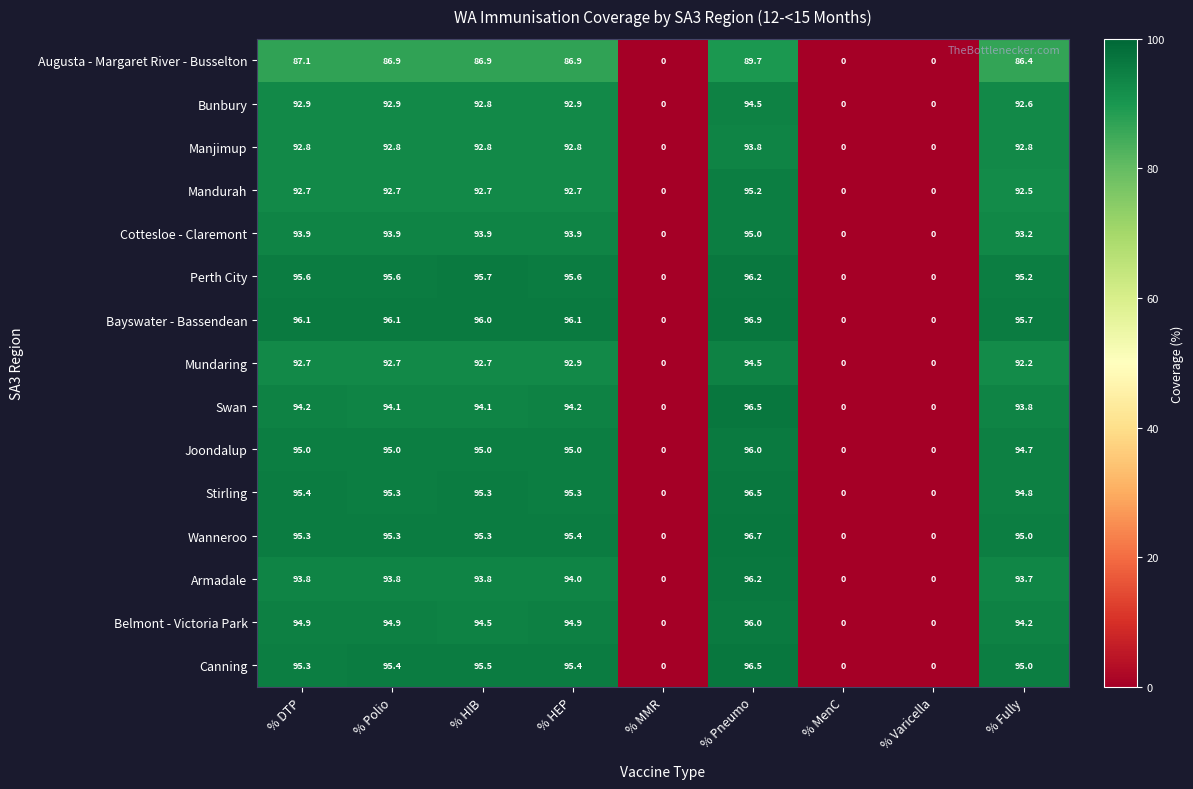

The Manjimup series shows 45.8 at % Polio. True or false?

False